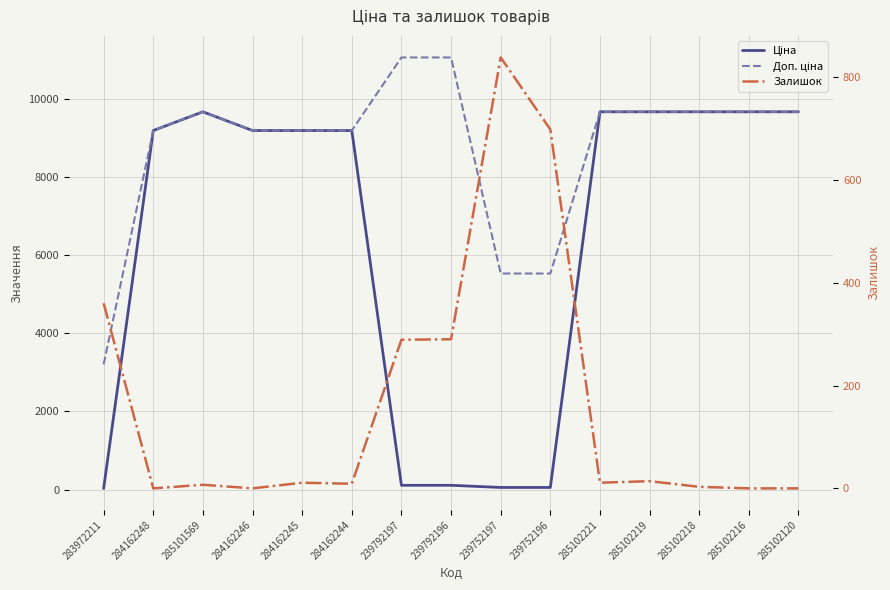

Rank the series by their average value, from lowest to highest.

Залишок, Ціна, Доп. ціна